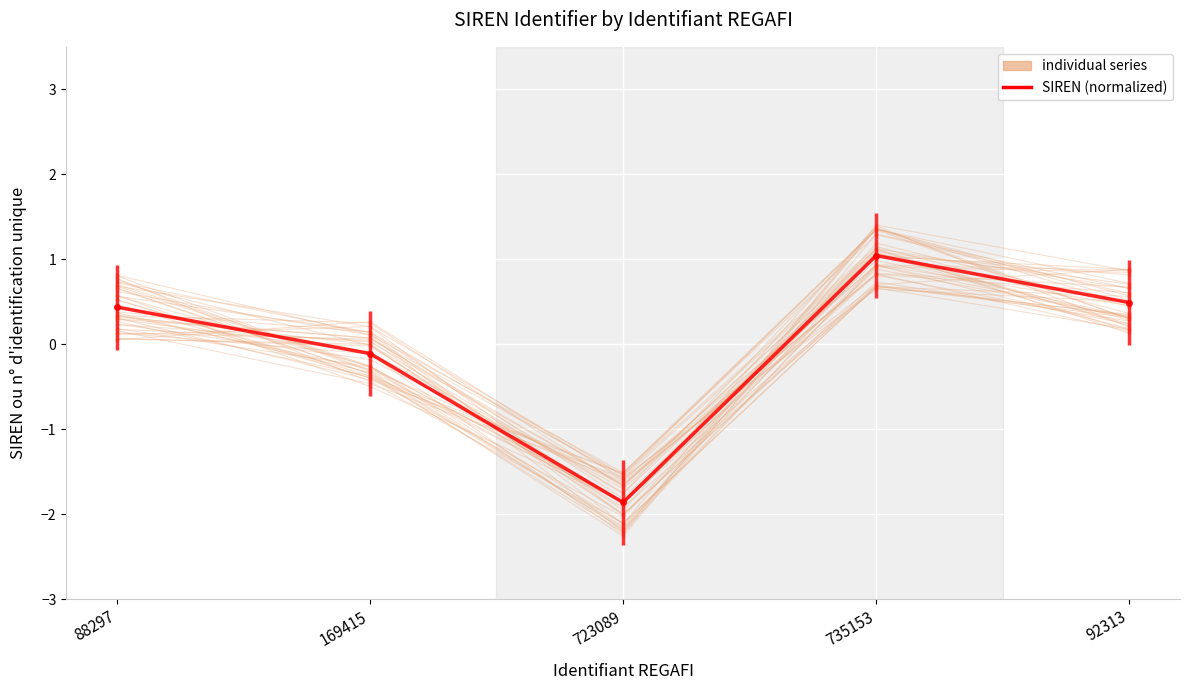

True or false: SIREN (normalized) and individual series intersect in this chart.

True